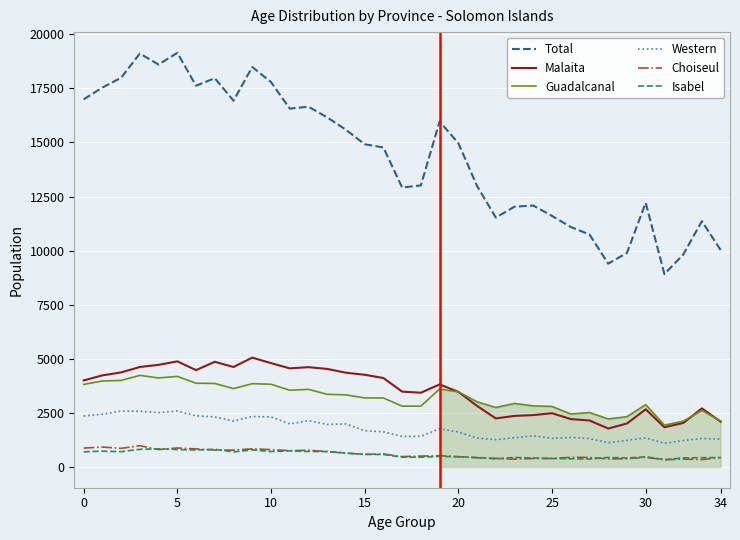

Which series has the widest spread of values?

Total